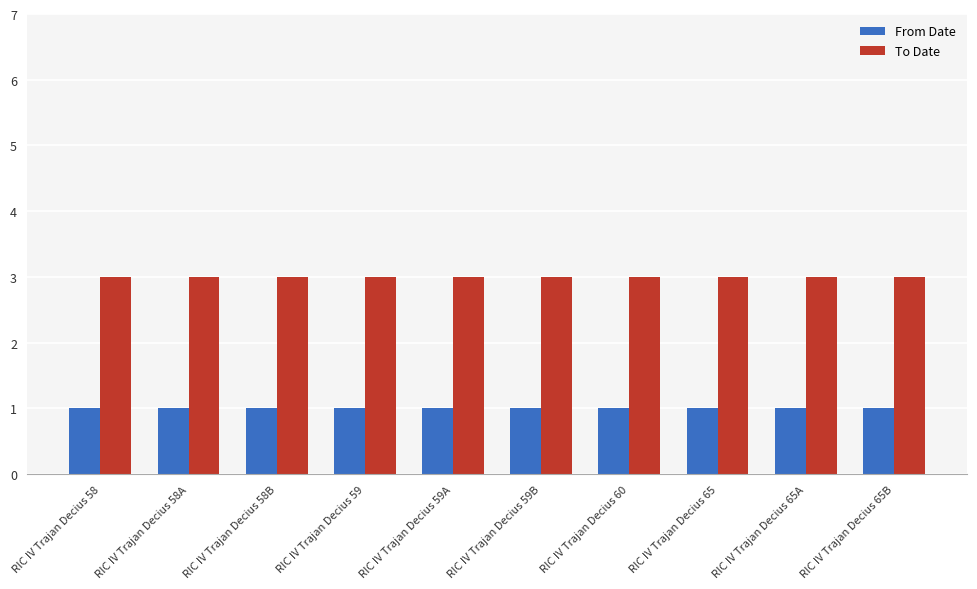

What is the total value across all series at RIC IV Trajan Decius 58?

4